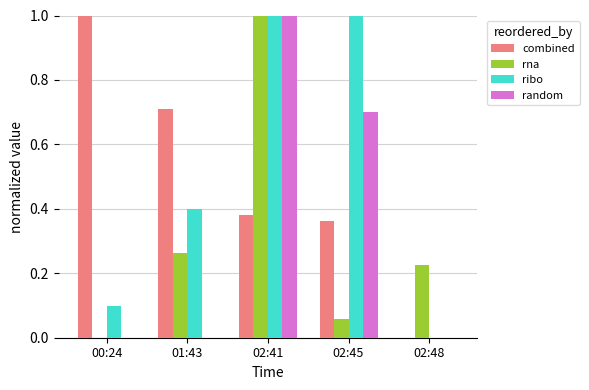

Is it true that combined equals 0.4 at 02:45?

True